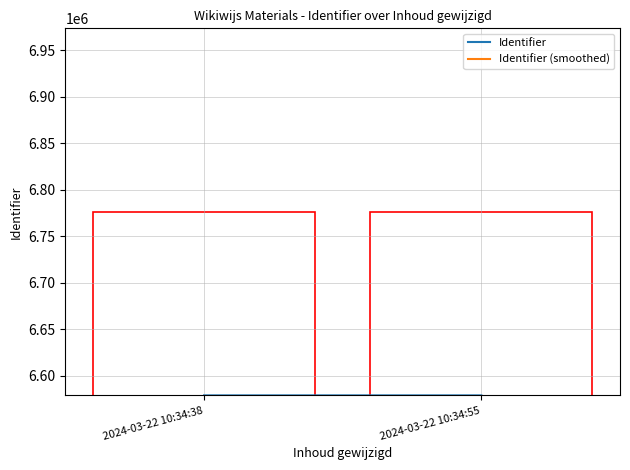

Is the value of Identifier at 2024-03-22 10:34:38 greater than the value of Identifier (smoothed) at 2024-03-22 10:34:55?

Yes